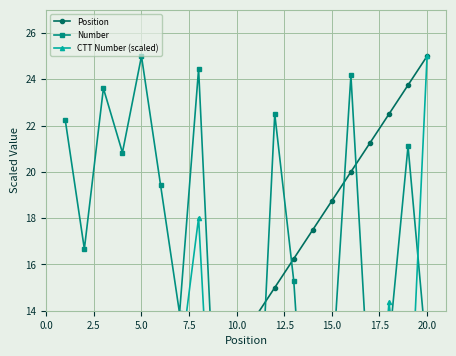

The Position series shows 14.9 at 20.0. True or false?

False